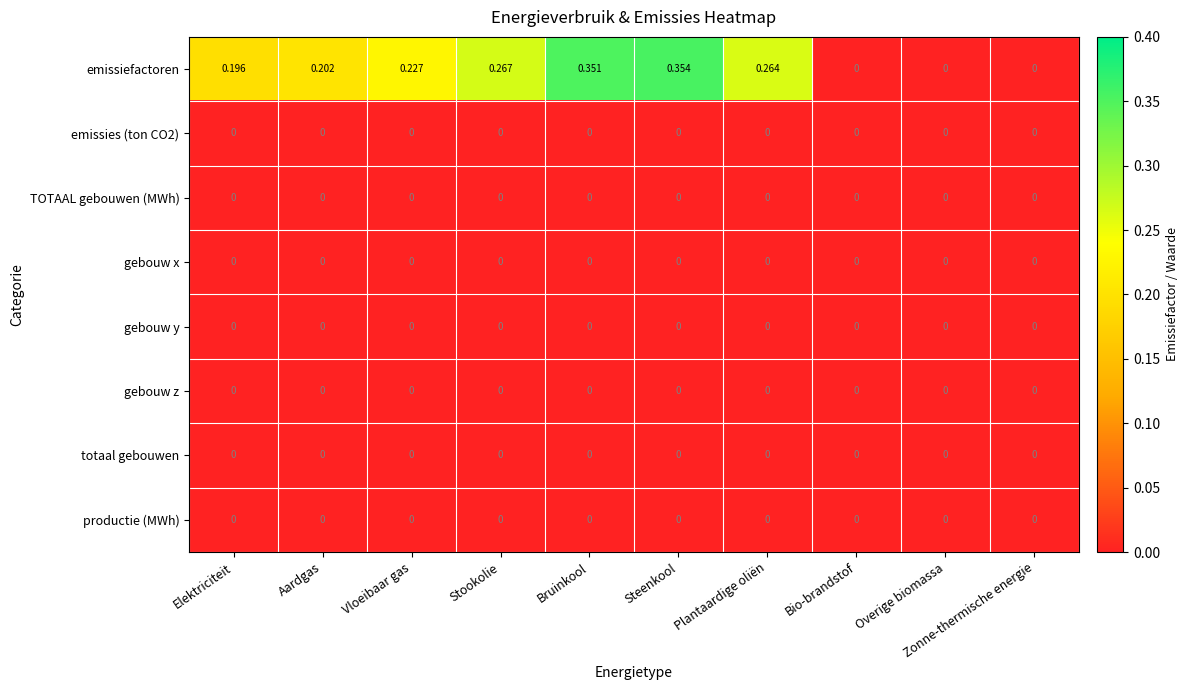

At which category is the sum across all series the highest?

Steenkool